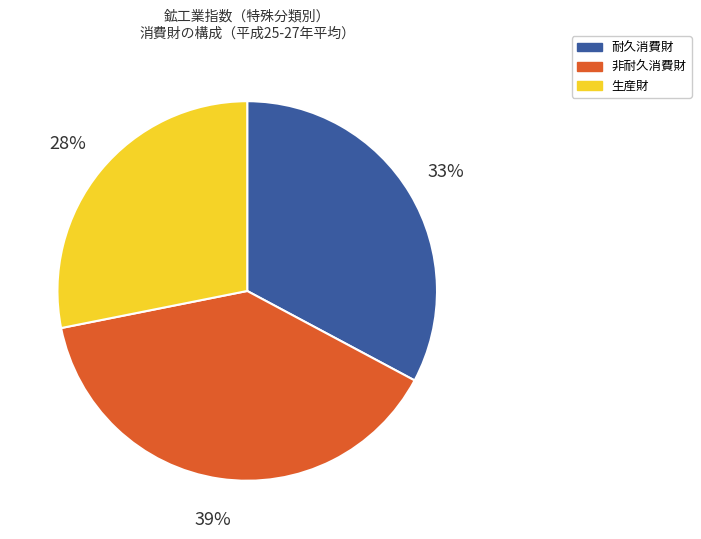

Is there any slice that represents more than half of the pie?

No